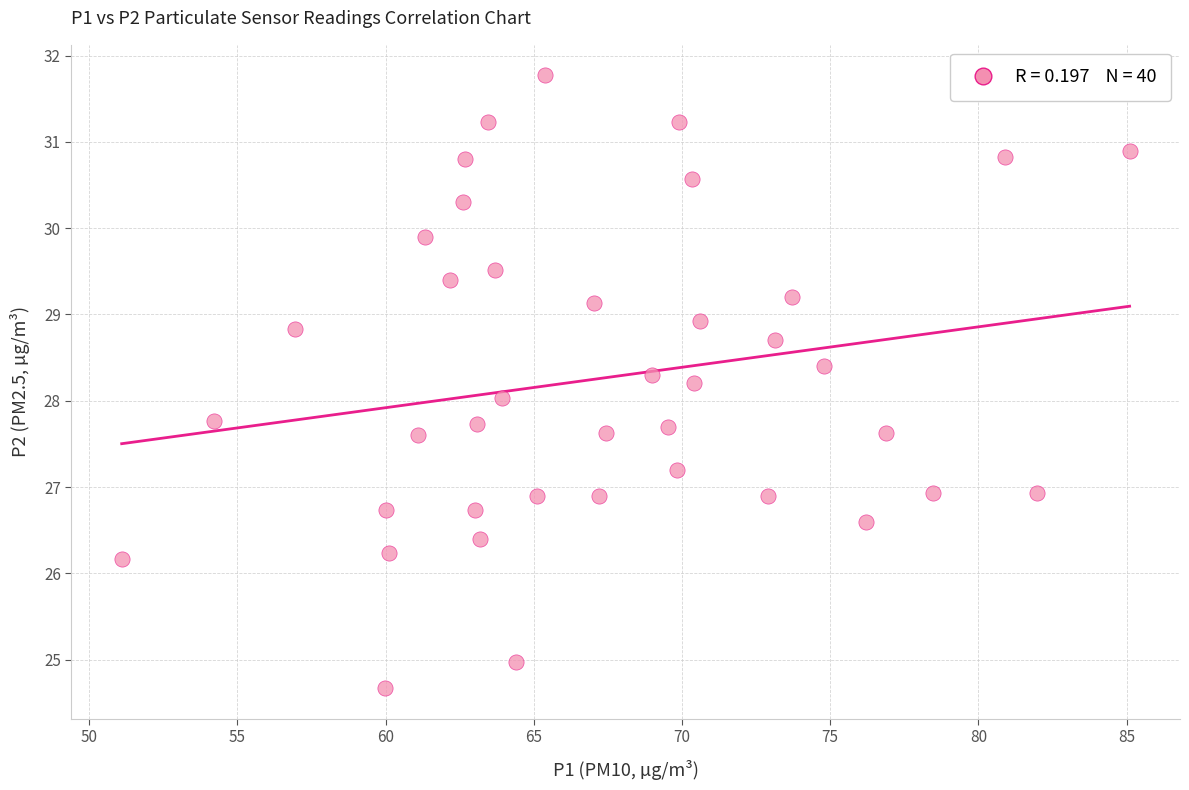

What is the range of Y values (max minus min)?

7.1